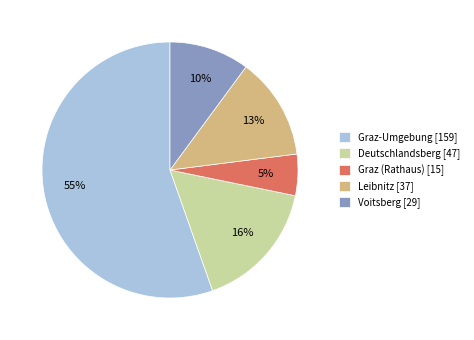

Which category has the smallest portion of the pie?

Graz (Rathaus)